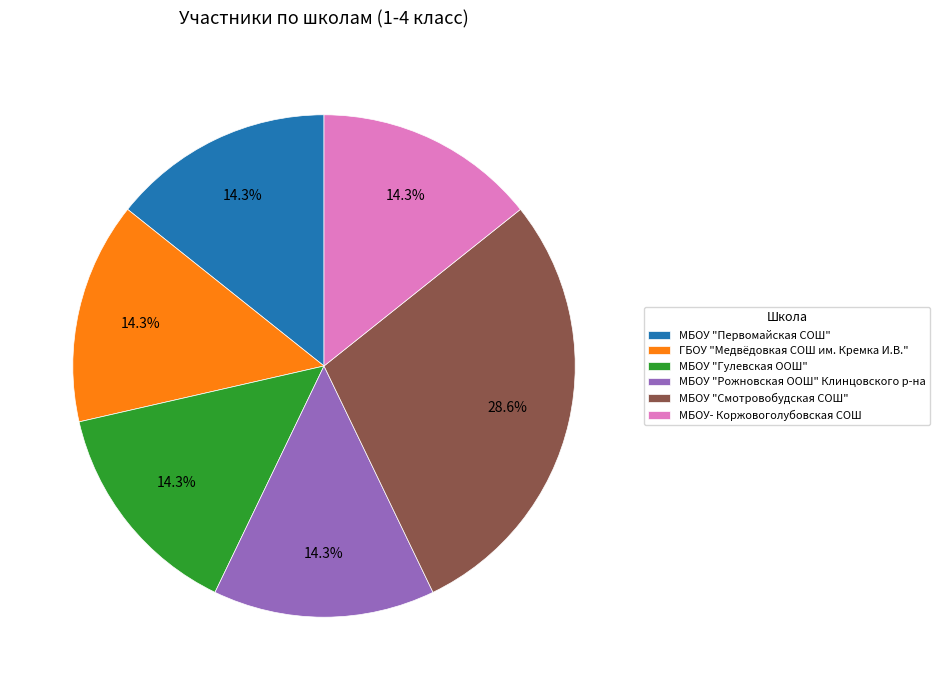

How many slices are in this pie chart?

6